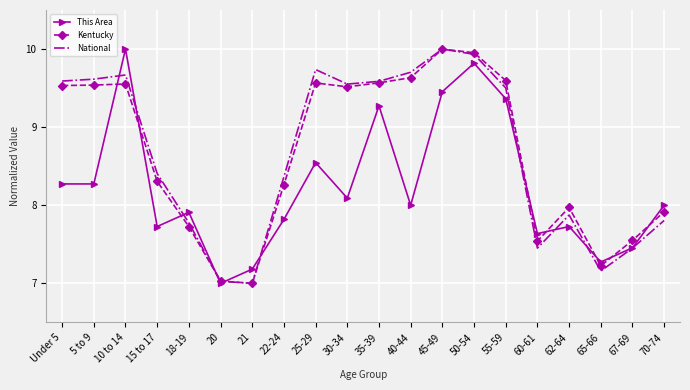

At which label does National first exceed 9?

Under 5